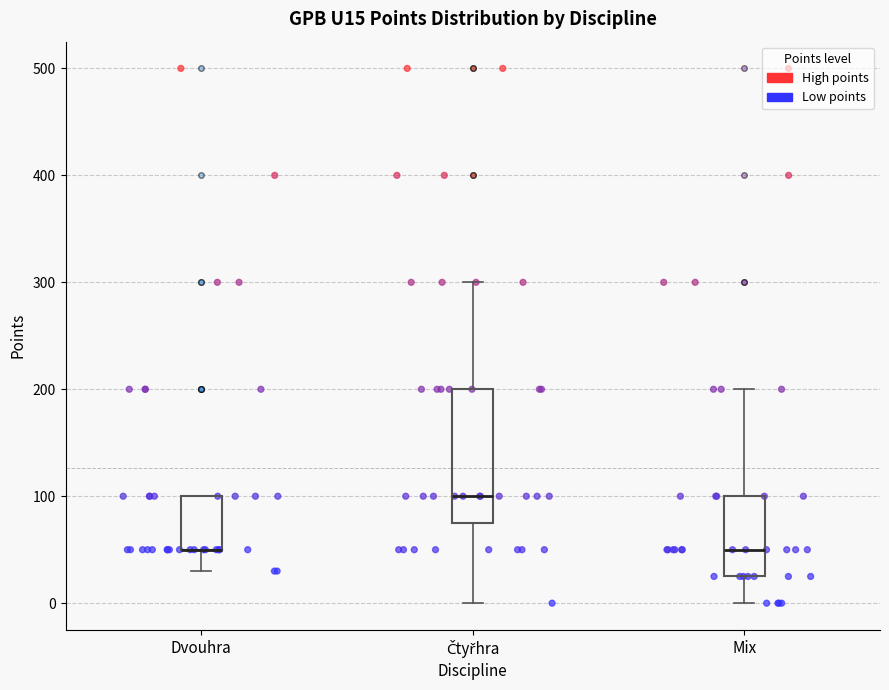

Reading left to right, read every box against the y-axis: the position of its median line, the range the box covers, and the ends of its whiskers. The values are not printed on the chart, so give them approximately, as read against the axis.

Dvouhra: median 50 (drawn on the box's lower edge), box 50 to 100, whiskers 30 to 100
Čtyřhra: median 100, box 80 to 200, whiskers 0 to 300
Mix: median 50, box 30 to 100, whiskers 0 to 200